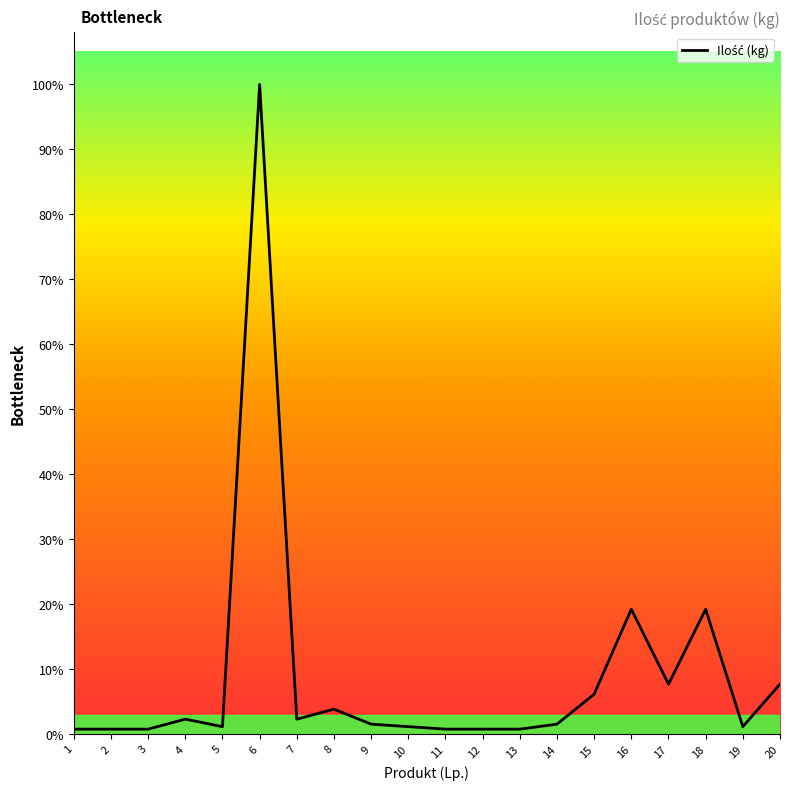

Is this an area chart (filled region under the line)?

No